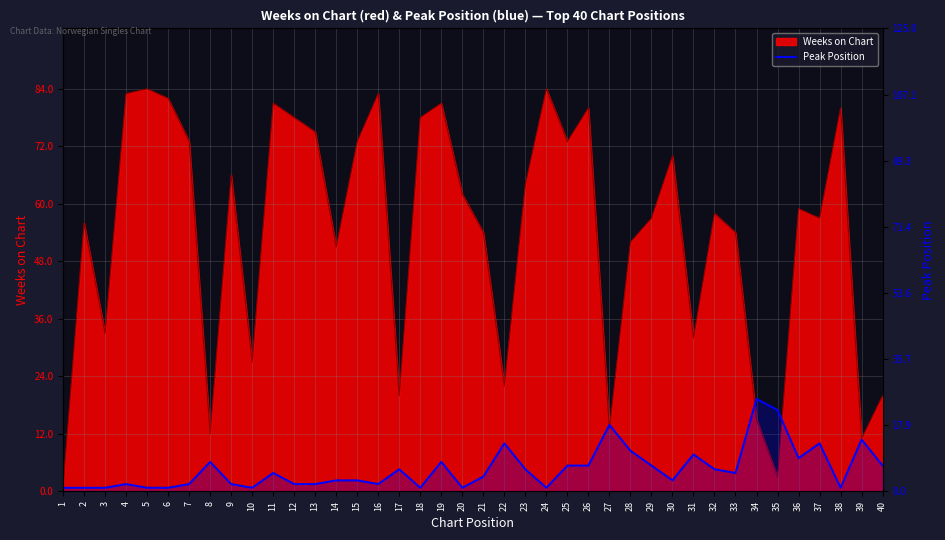

The chart shows a value of 7 at 11. True or false?

False